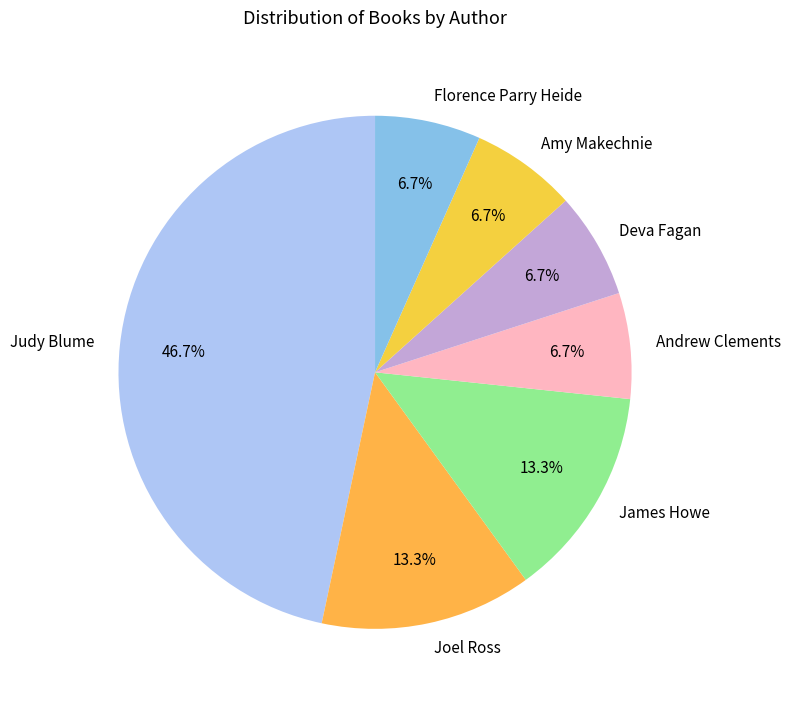

Is there a majority slice in this chart?

No